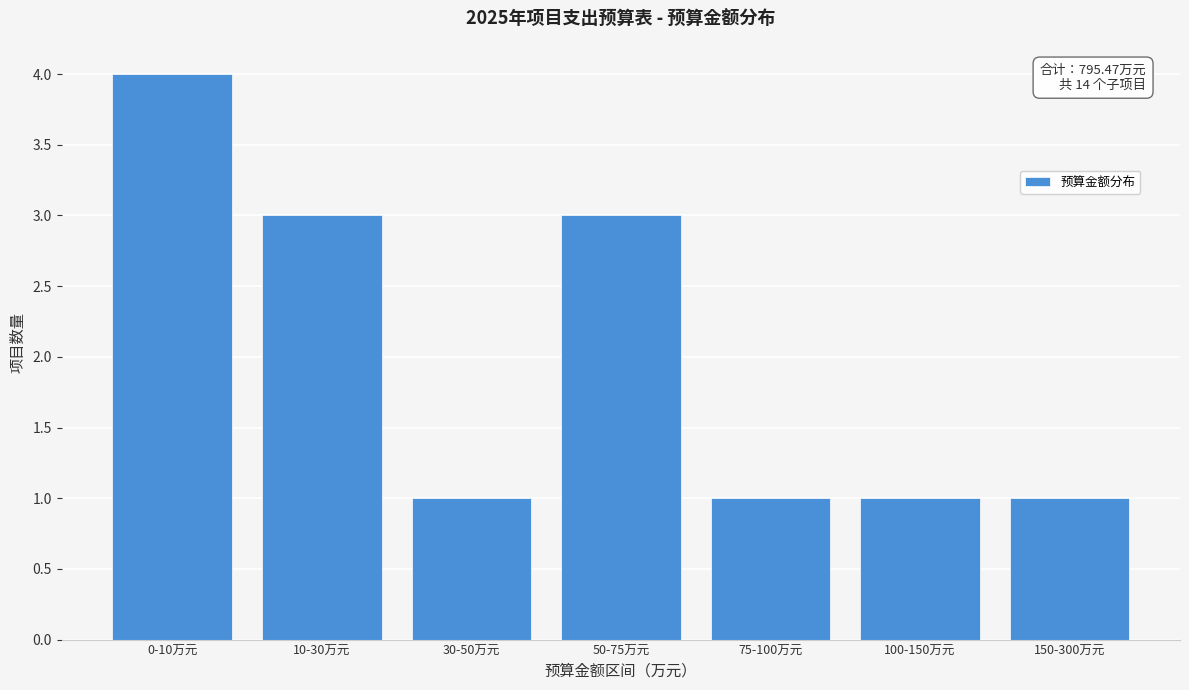

Reading left to right, list all the values displayed in this chart.

4	3	1	3	1	1	1